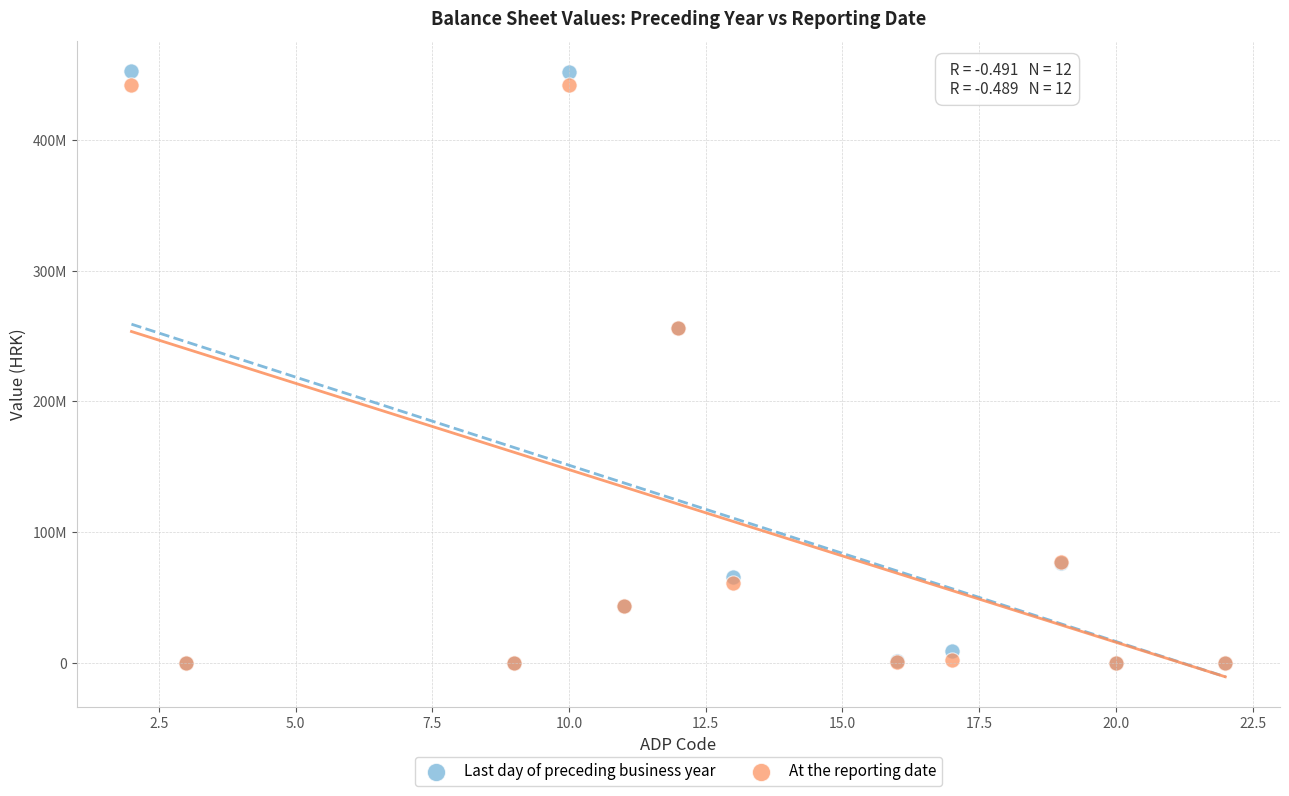

What are all the series names shown in the legend?

Last day of preceding business year, At the reporting date